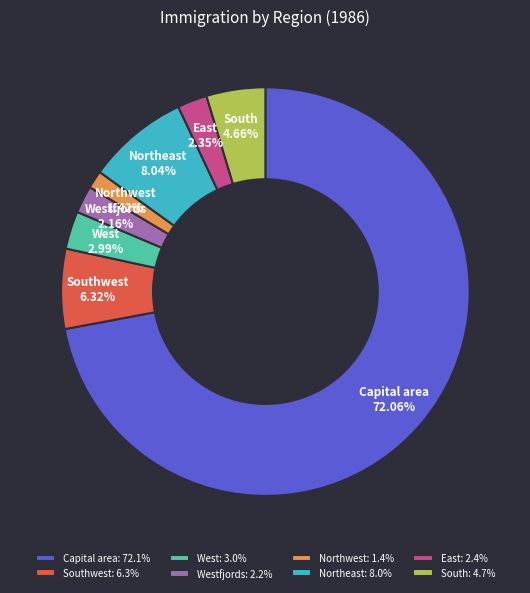

To the nearest percent, what portion does Capital area represent?

72%